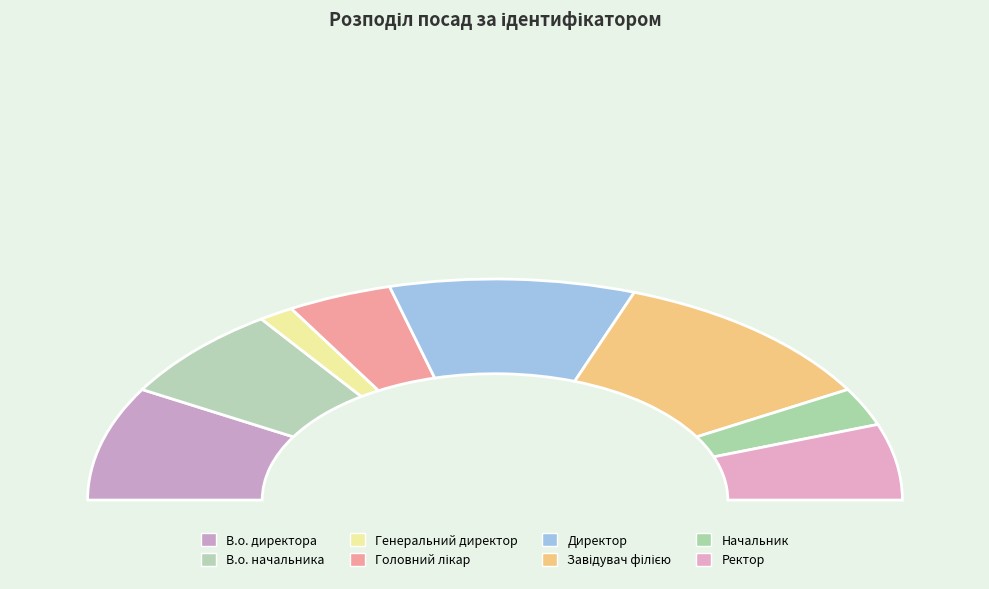

Between Ректор and В.о. начальника, which is larger?

В.о. начальника